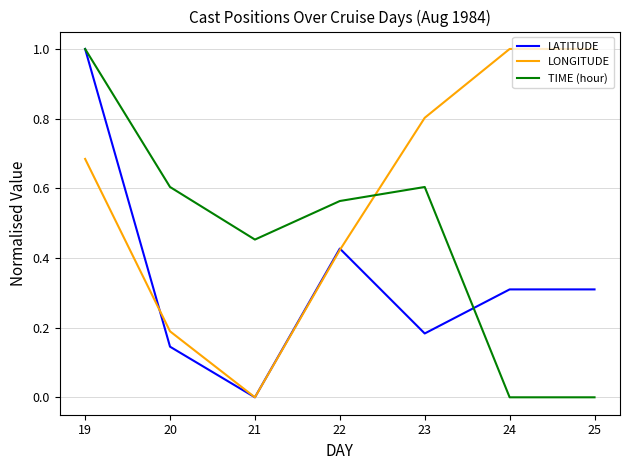

Between which two adjacent categories do TIME (hour) and LONGITUDE first intersect?

22 and 23